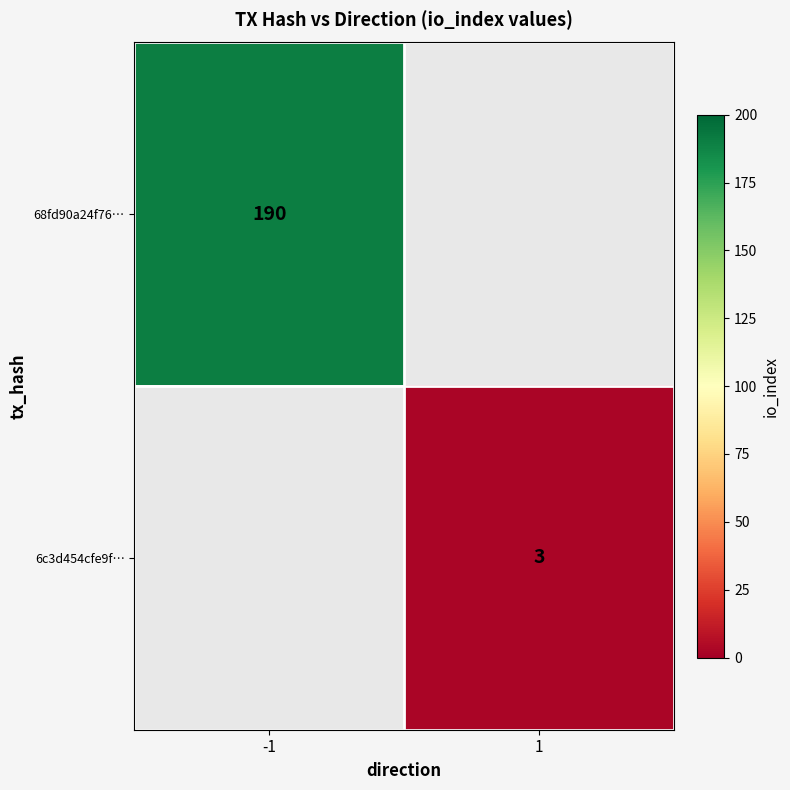

Is it true that 68fd90a24f76… equals 190 at -1?

True